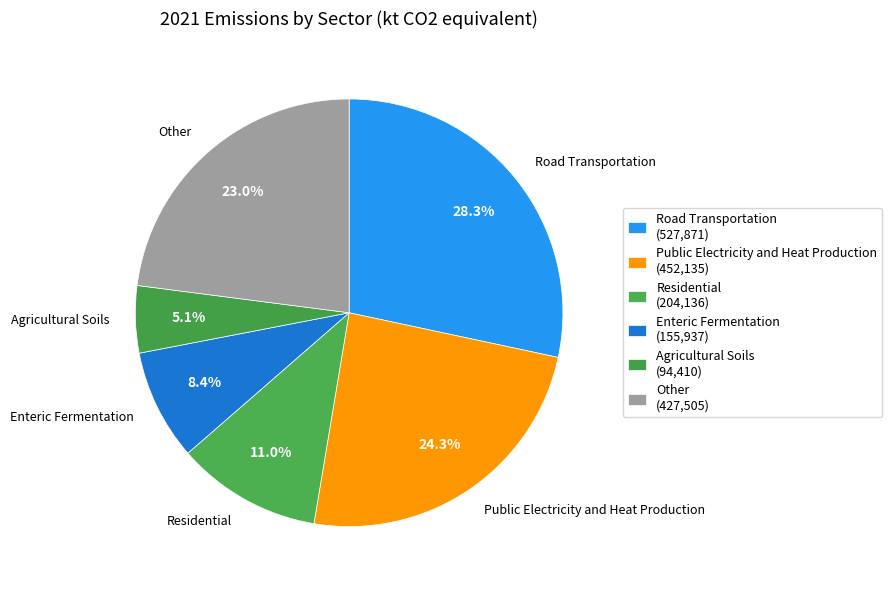

Does any single category account for the majority?

No